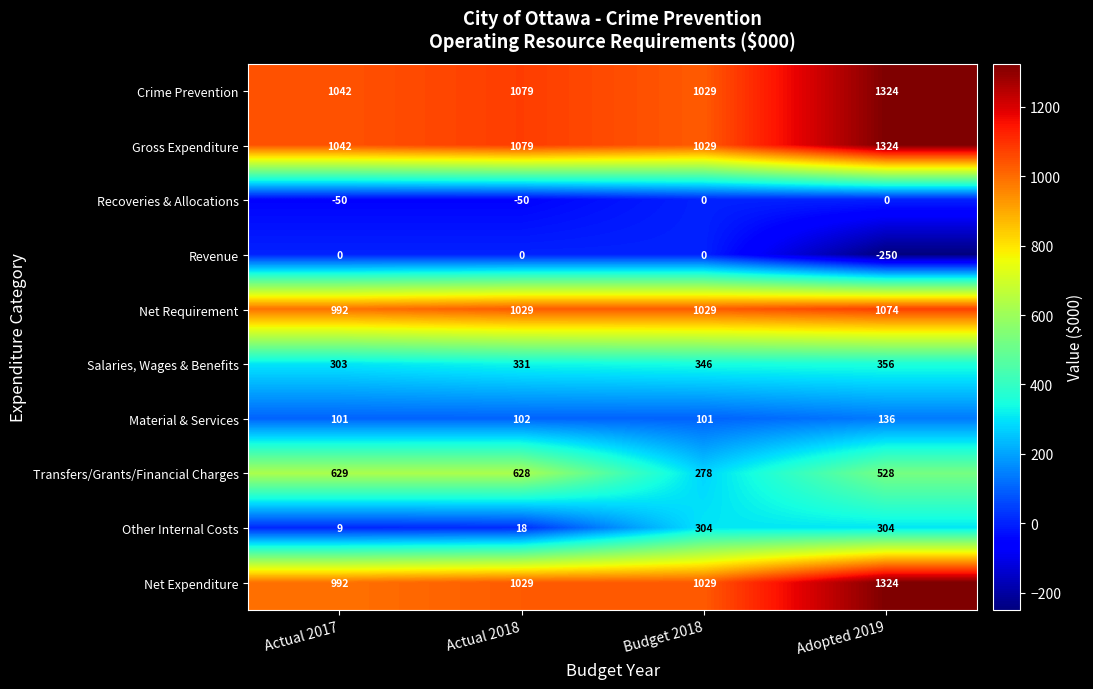

How many distinct data groups are displayed?

10